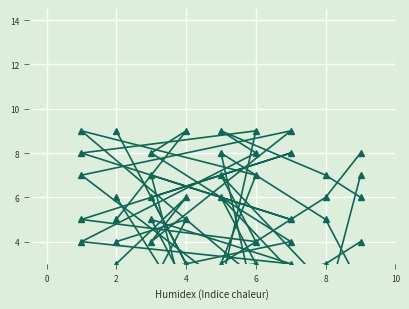

How many values in the col_8 series exceed 5?

4